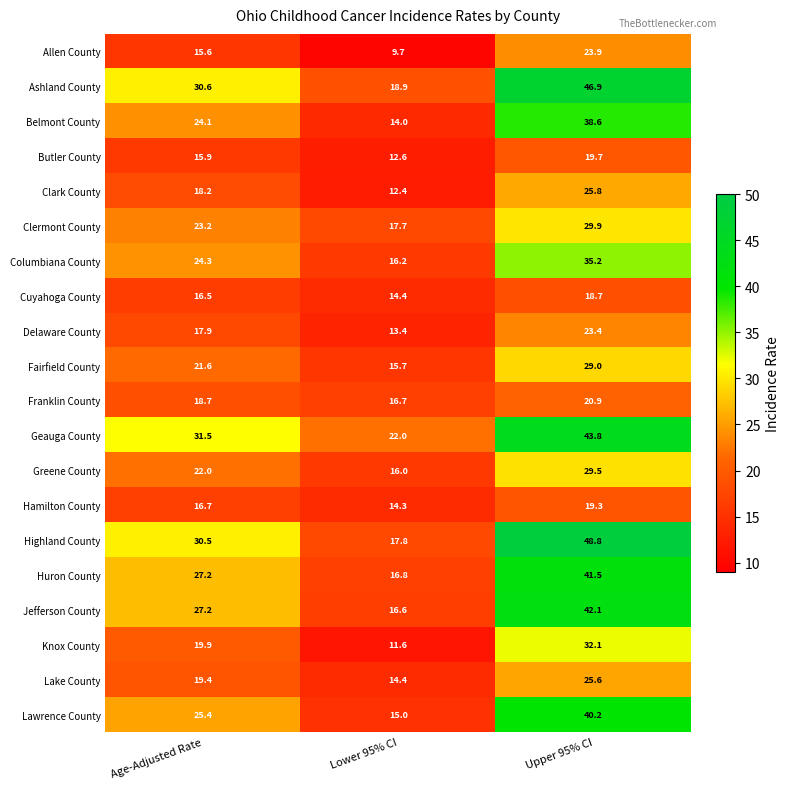

How many categories are shown in the chart?

3